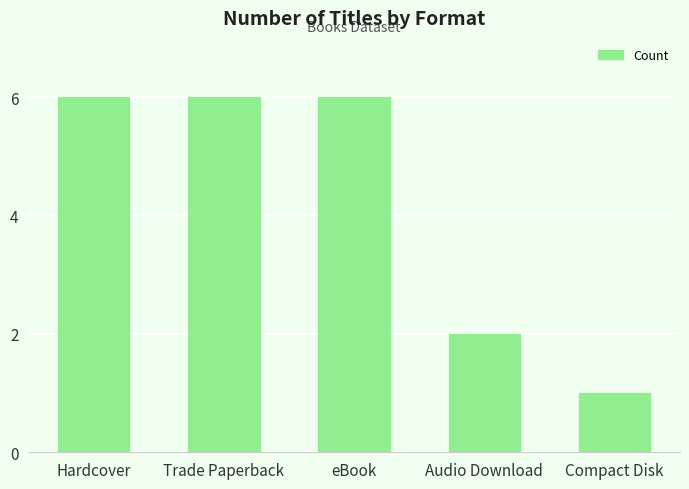

At which category does the chart reach its minimum across all series?

Compact Disk